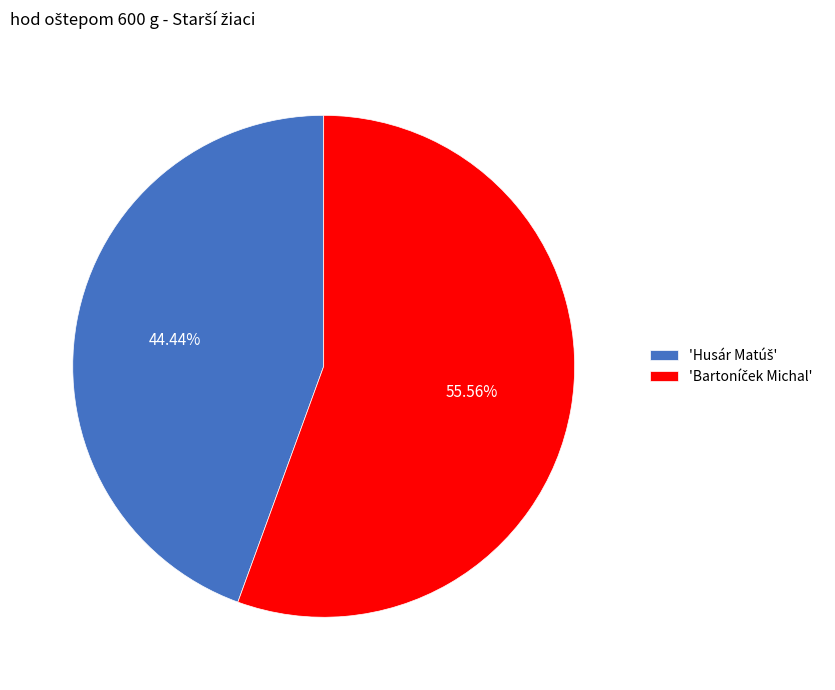

Does any single category account for the majority?

Yes